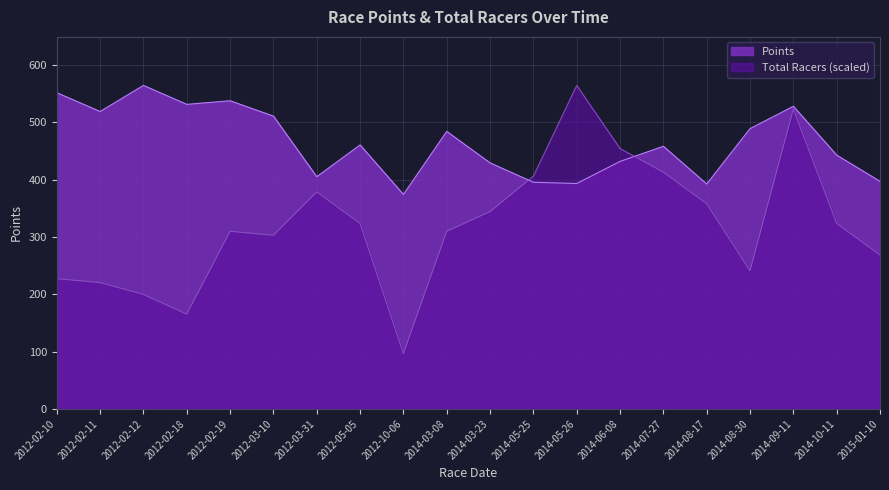

The Total Racers series shows 309.7 at 2014-03-08. True or false?

True